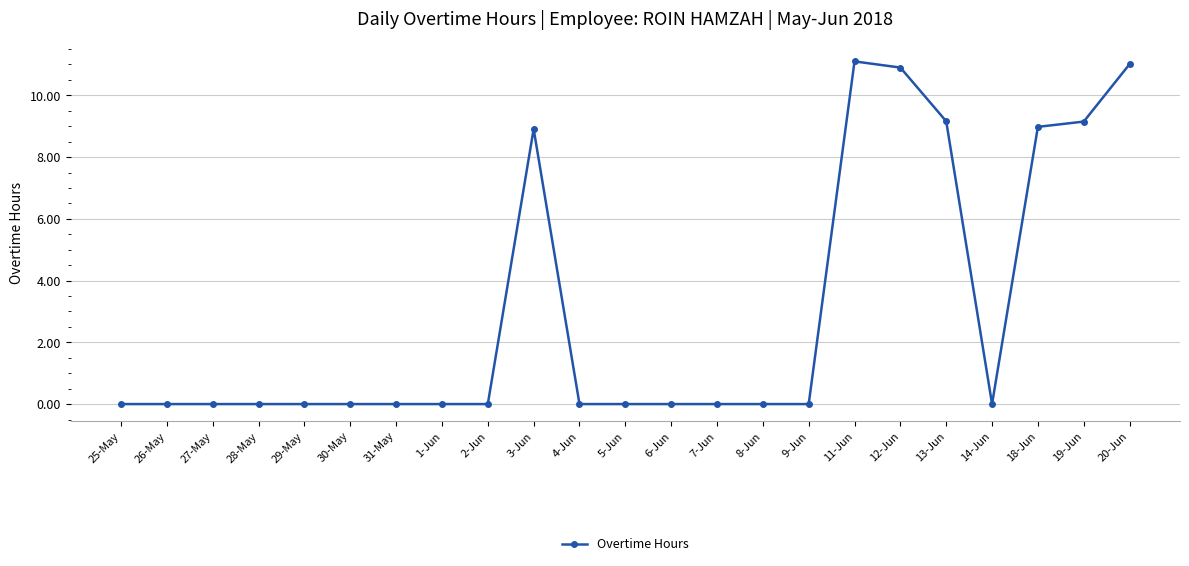

How many distinct data groups are displayed?

1